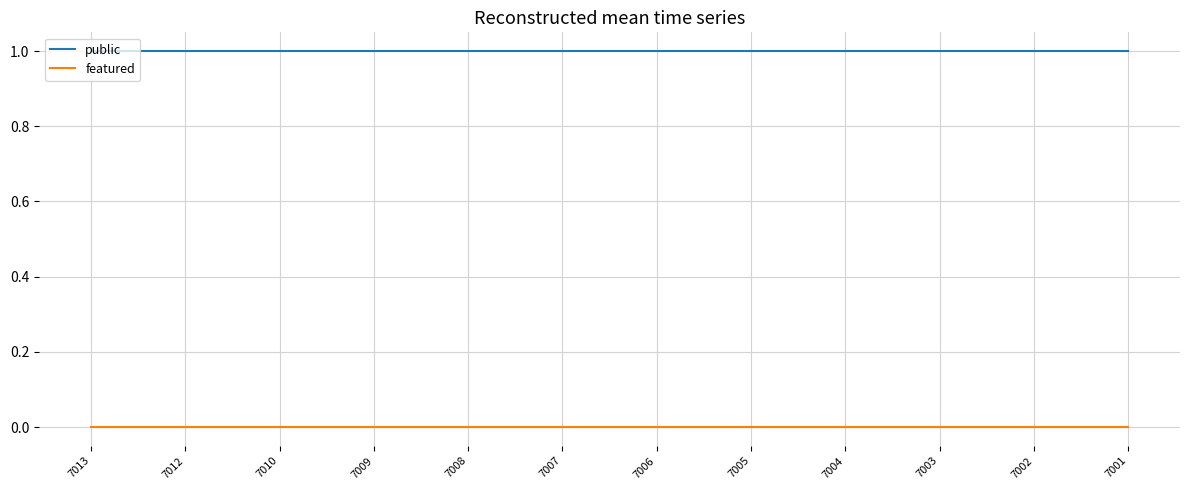

Count the number of categories in the chart.

12